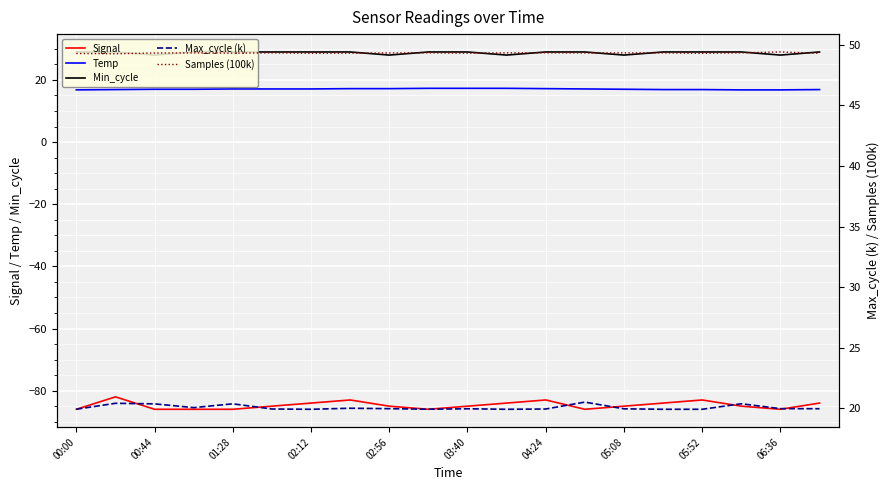

True or false: Temp and Signal intersect in this chart.

False